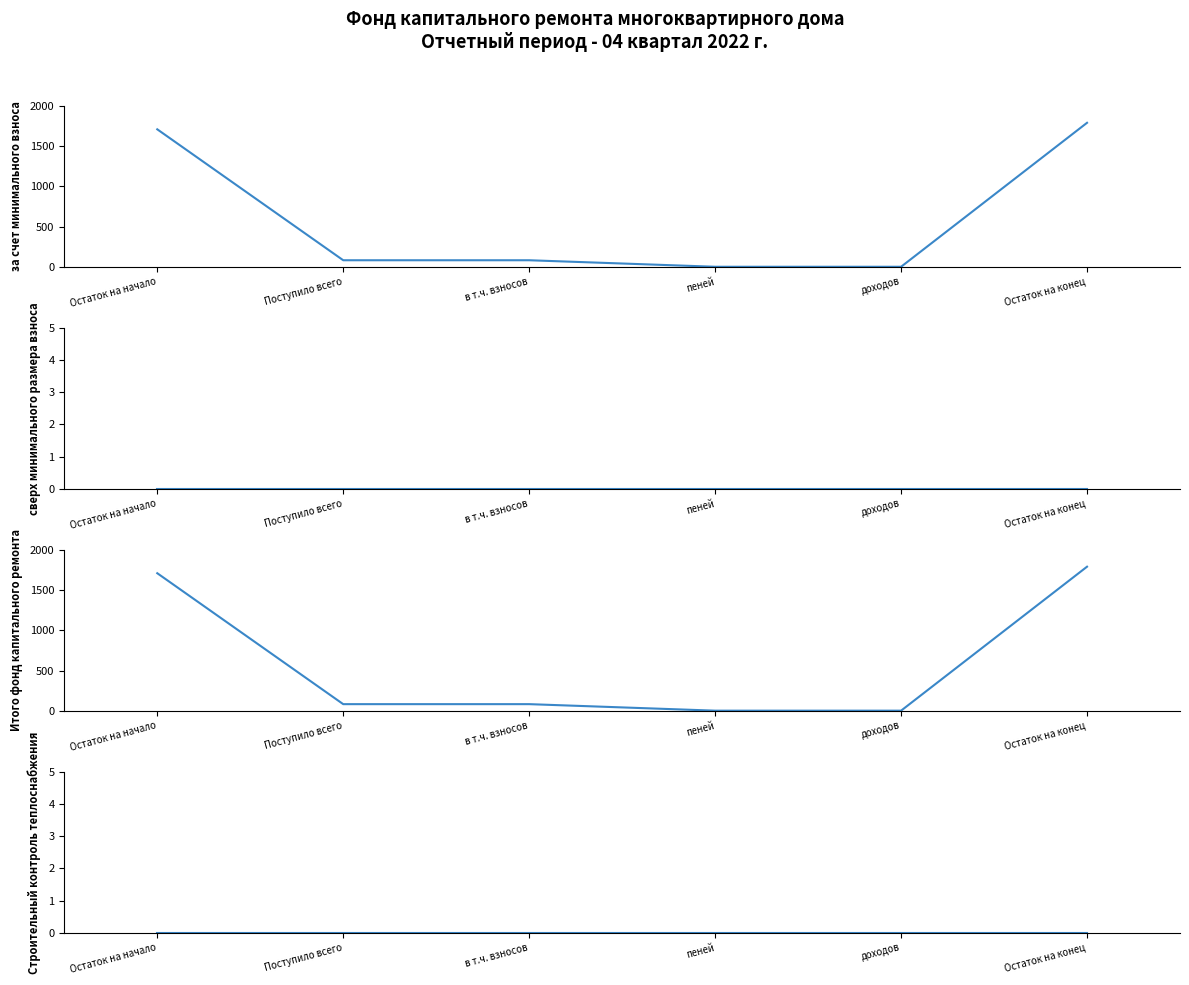

What is the maximum value shown in the chart?

1793.2